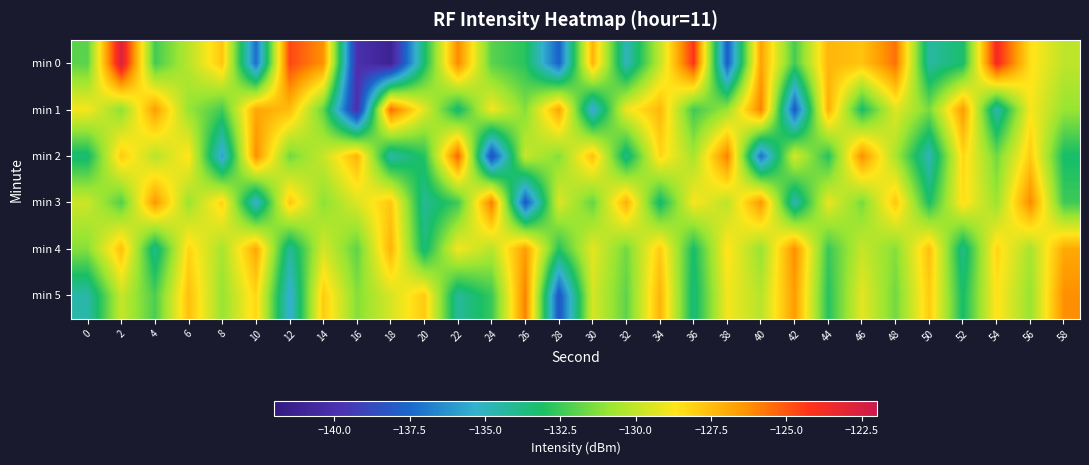

Which series has the largest range (max minus min)?

min 0